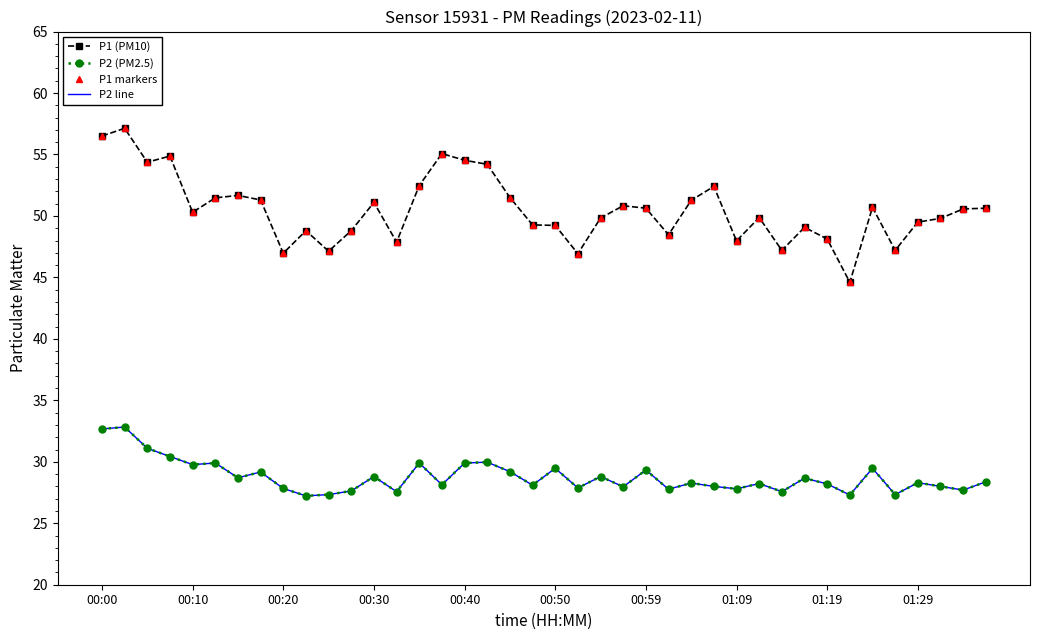

At which label does P1 markers first exceed 50?

00:00